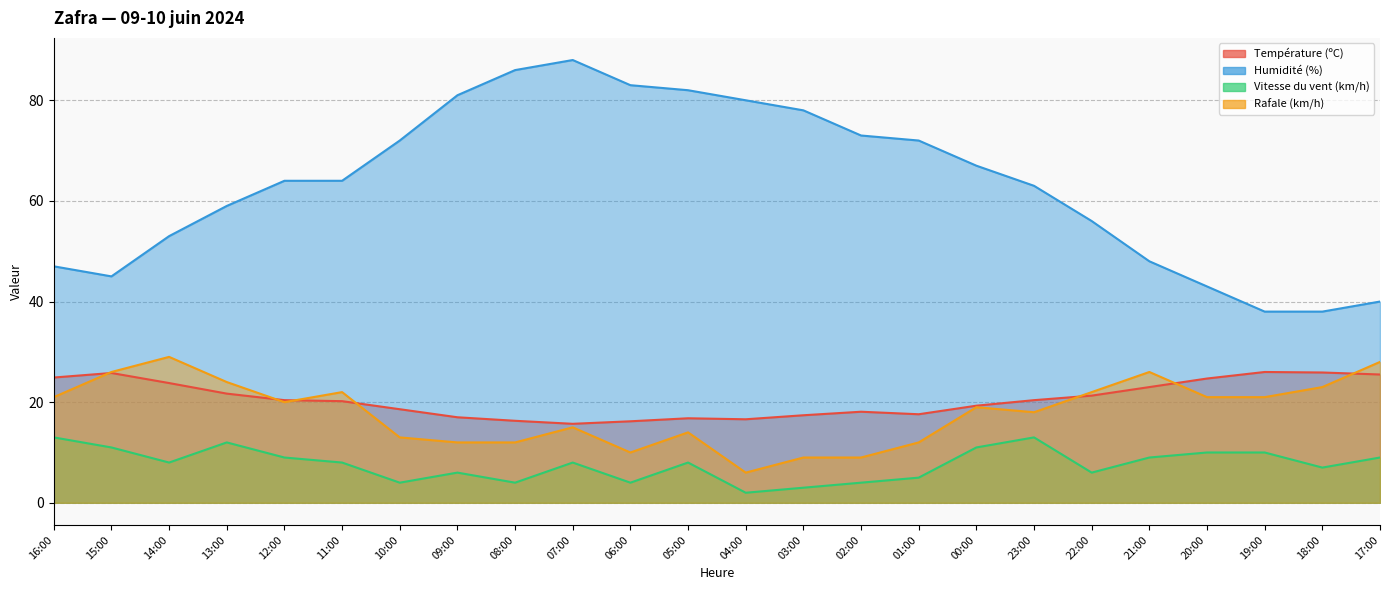

What are all the series names shown in the legend?

Température (ºC), Humidité (%), Vitesse du vent (km/h), Rafale (km/h)